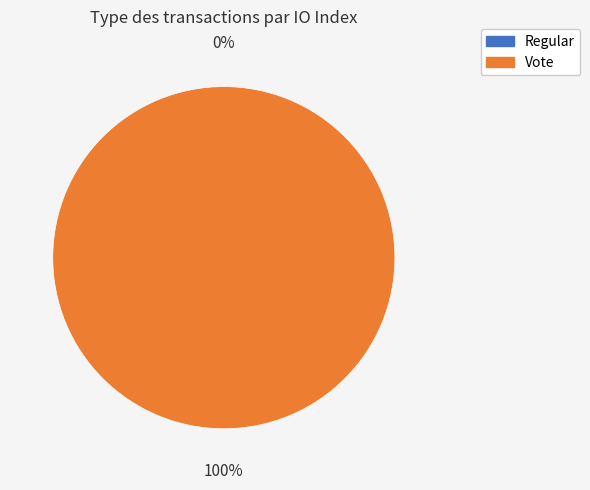

Does Regular account for over 50% of the chart?

No